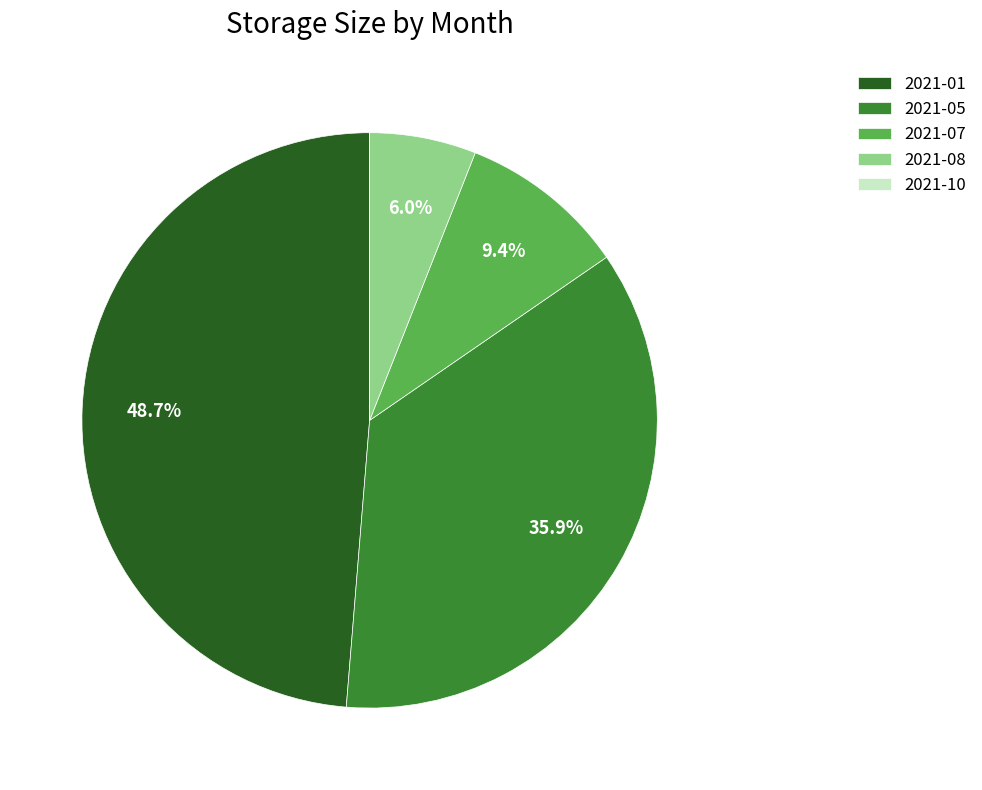

Is there a majority slice in this chart?

No